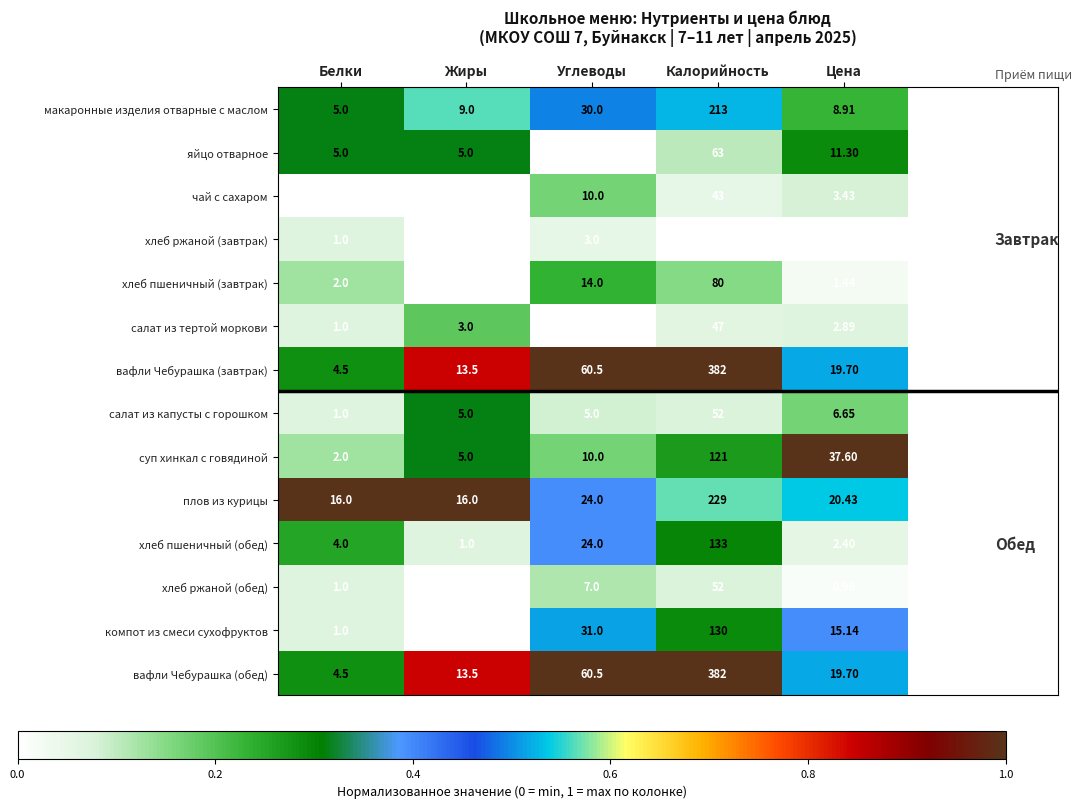

Which category has the lowest value in the яйцо отварное series?

Углеводы